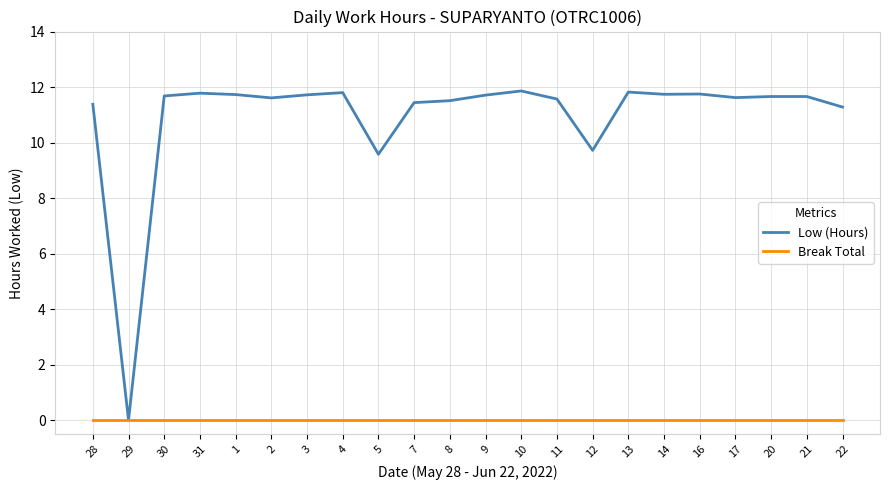

What position from the left is 11?

14